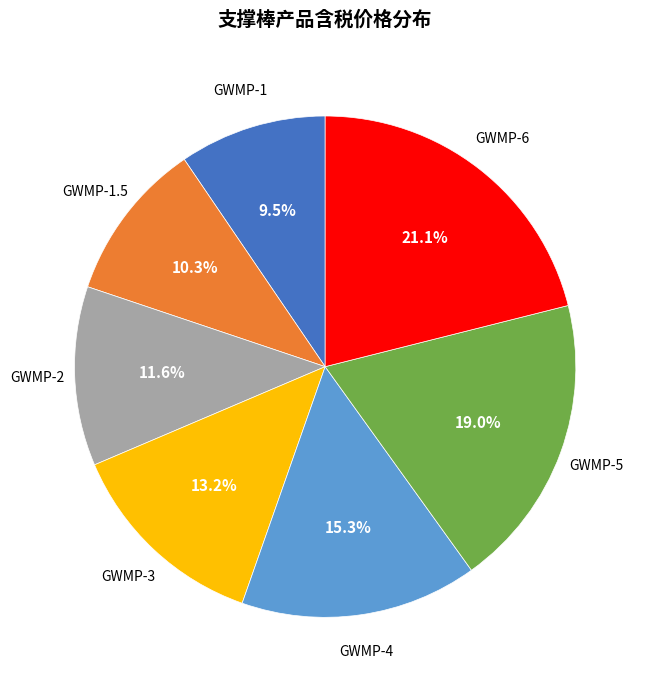

Is there any slice that represents more than half of the pie?

No